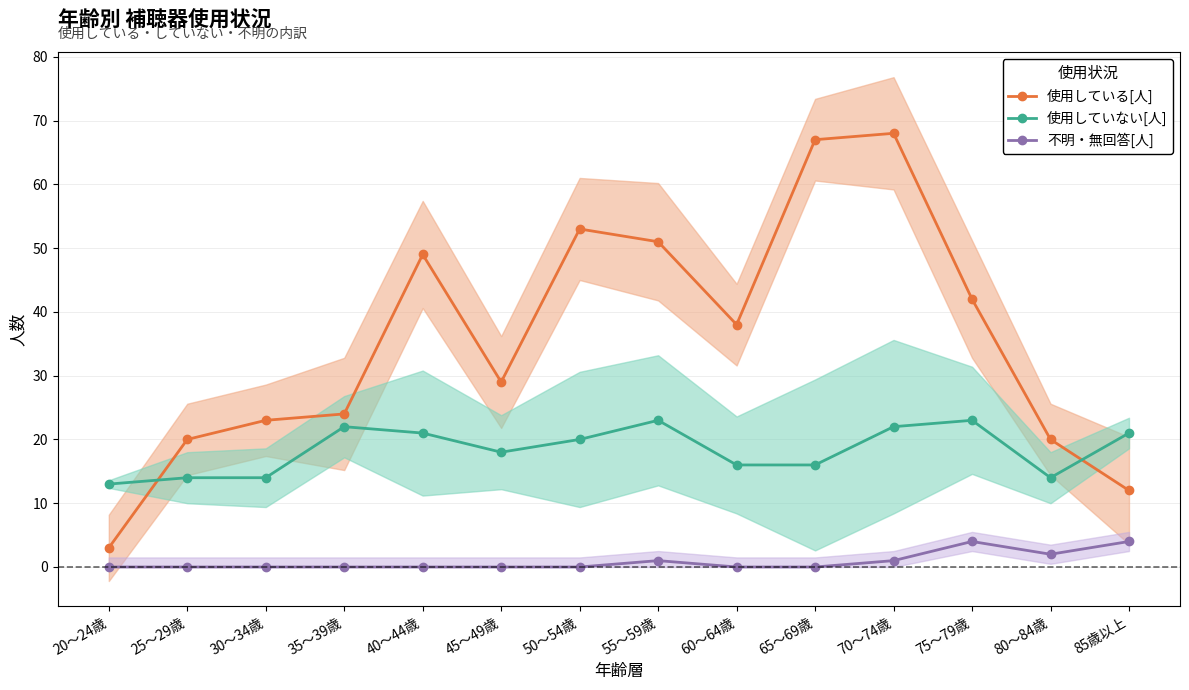

Reading left to right, extract all data points from this chart.

使用している[人]: 3	20	23	24	49	29	53	51	38	67	68	42	20	12
使用していない[人]: 13	14	14	22	21	18	20	23	16	16	22	23	14	21
不明・無回答[人]: 0	0	0	0	0	0	0	1	0	0	1	4	2	4